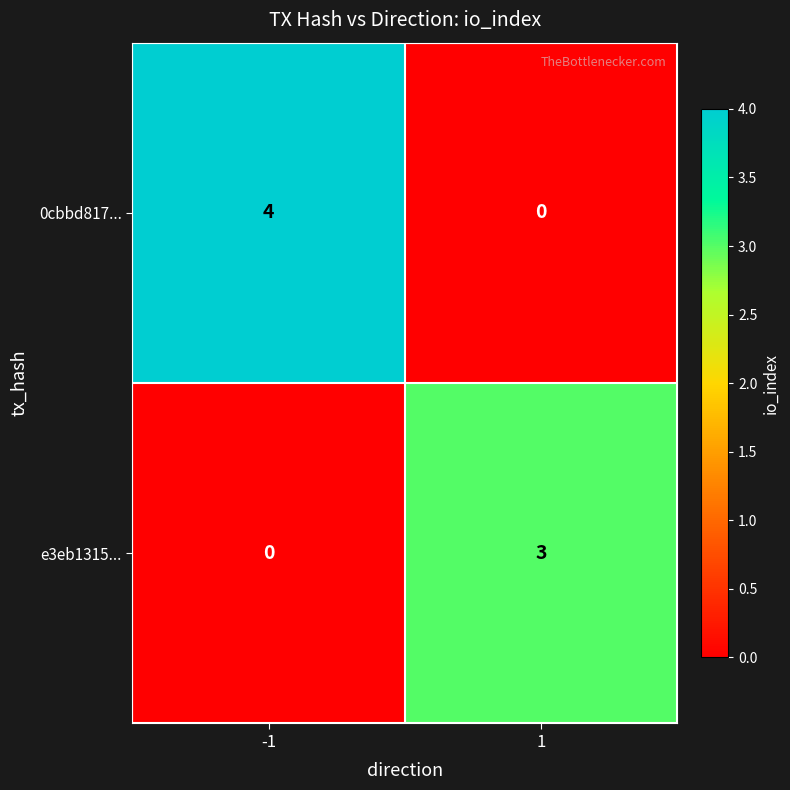

What is the total value across all series at -1?

4